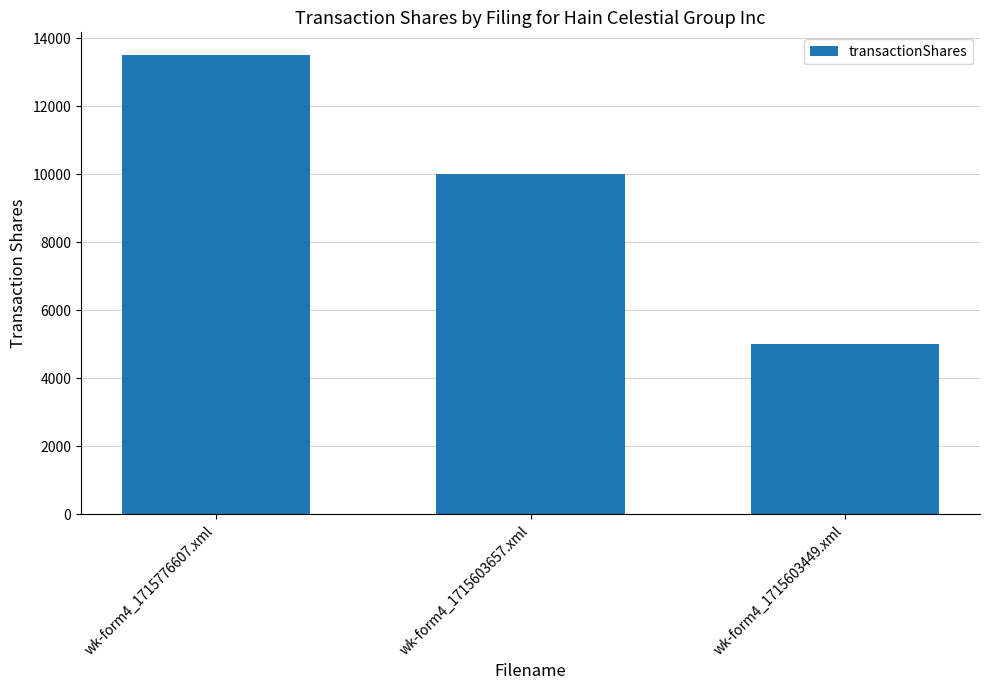

Approximately how many times larger is the value at wk-form4_1715776607.xml compared to wk-form4_1715603449.xml?

2.7